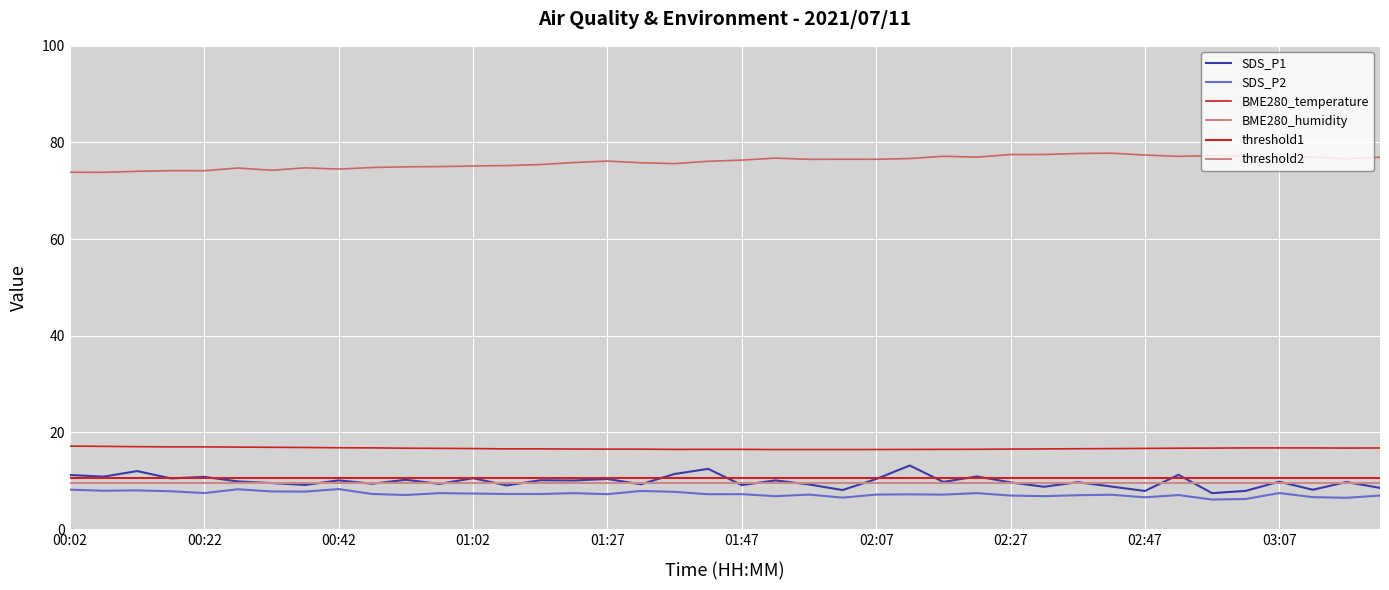

What is the sum of the SDS_P1 values at 01:42 and 02:52?

23.7